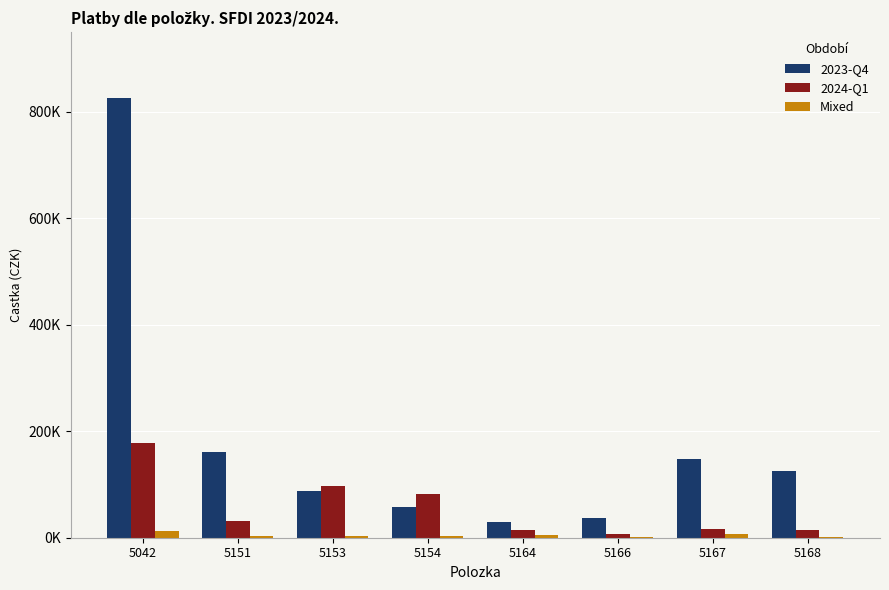

At which label does Mixed reach its minimum?

5168